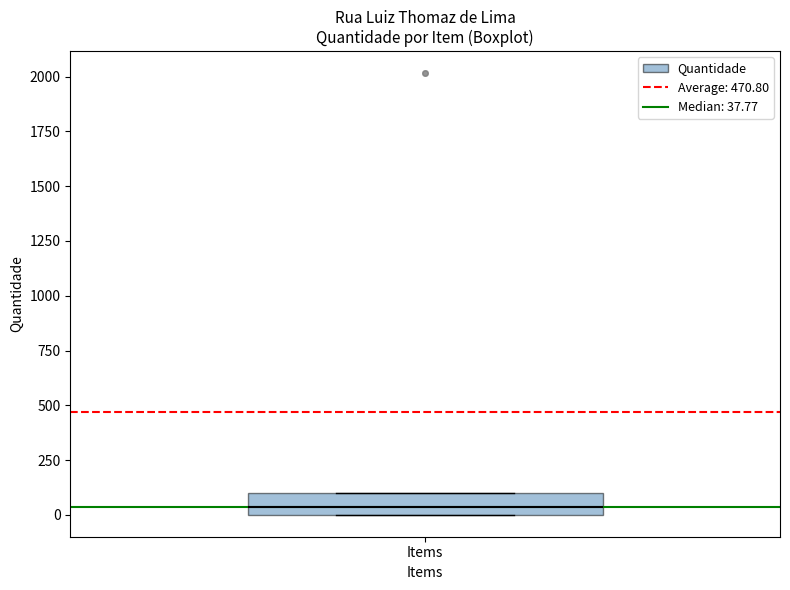

Where is the upper edge of the box for Items on the y-axis? The values are not printed on the chart, so give them approximately, as read against the axis.

100